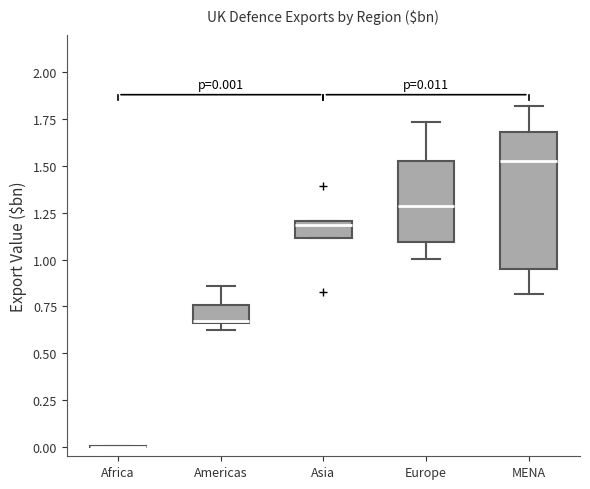

Comparing the boxes themselves (not the whiskers), which one is the tallest?

MENA